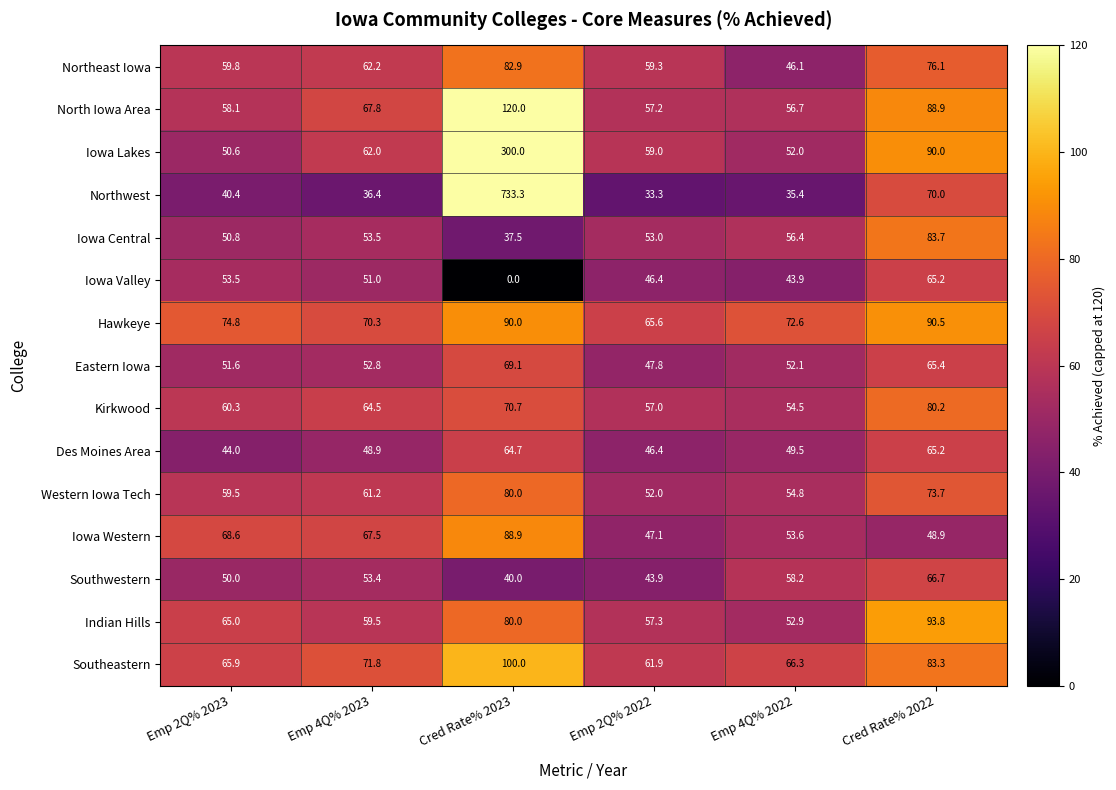

At how many categories does at least one series exceed 71?

5